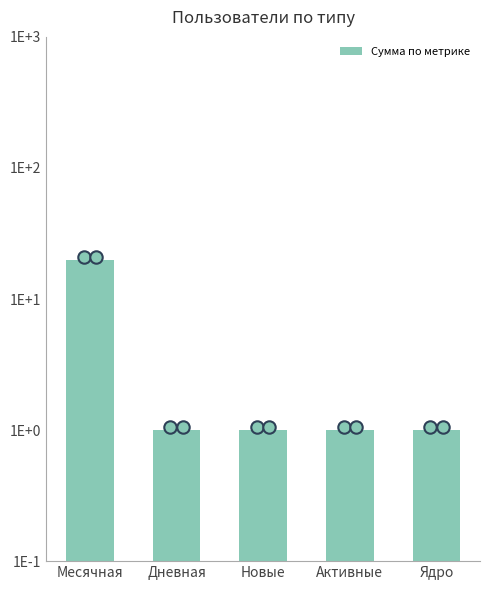

Which has a higher value, Ядро or Активные?

Ядро